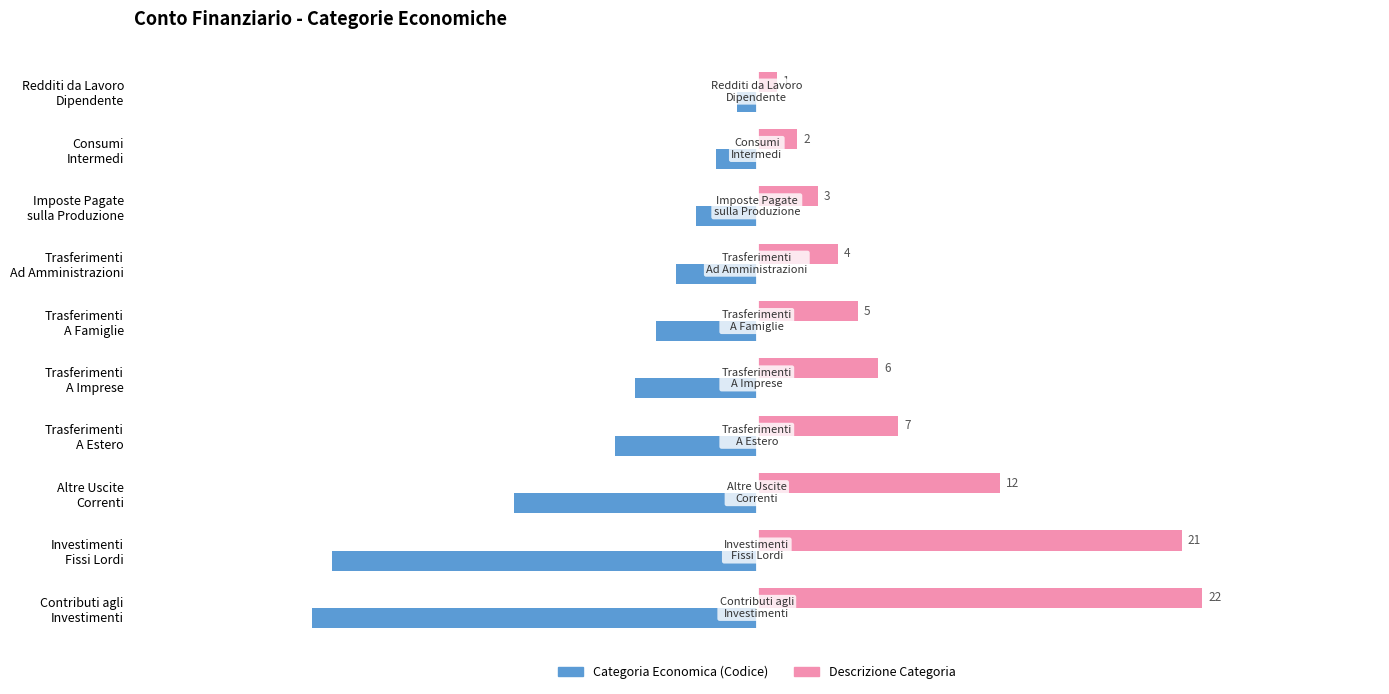

Reading left to right, extract all data points from this chart.

Categoria Economica (Codice): -1	-2	-3	-4	-5	-6	-7	-12	-21	-22
Descrizione Categoria: 1	2	3	4	5	6	7	12	21	22